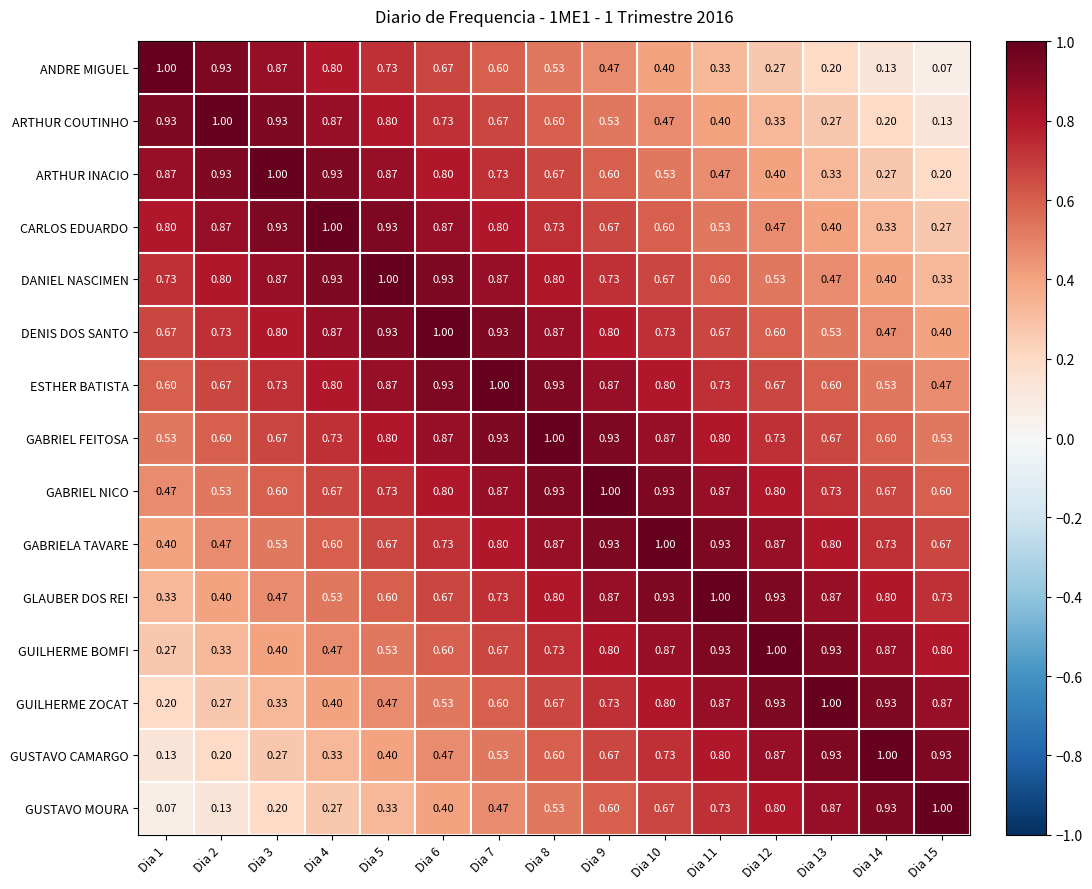

At how many categories does at least one series exceed 0?

15